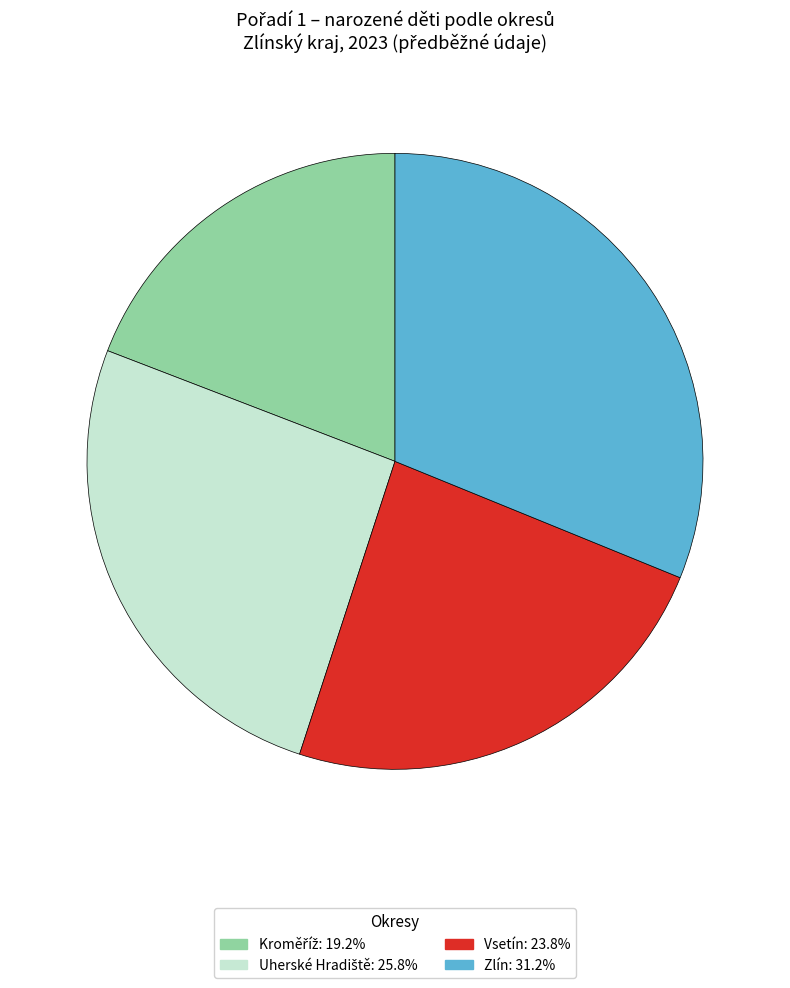

Is there a majority slice in this chart?

No